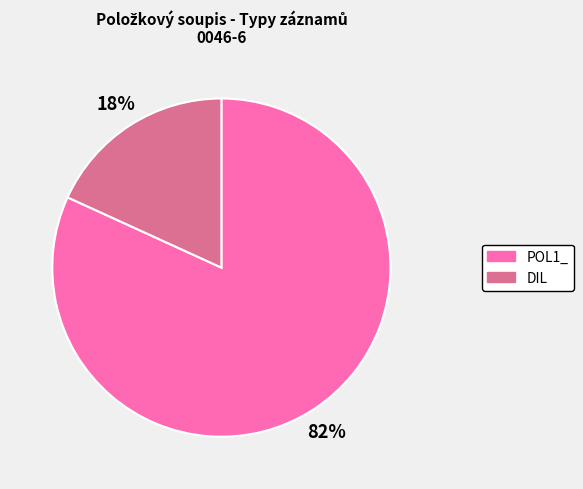

Is the sum of POL1_ and DIL greater than half?

Yes